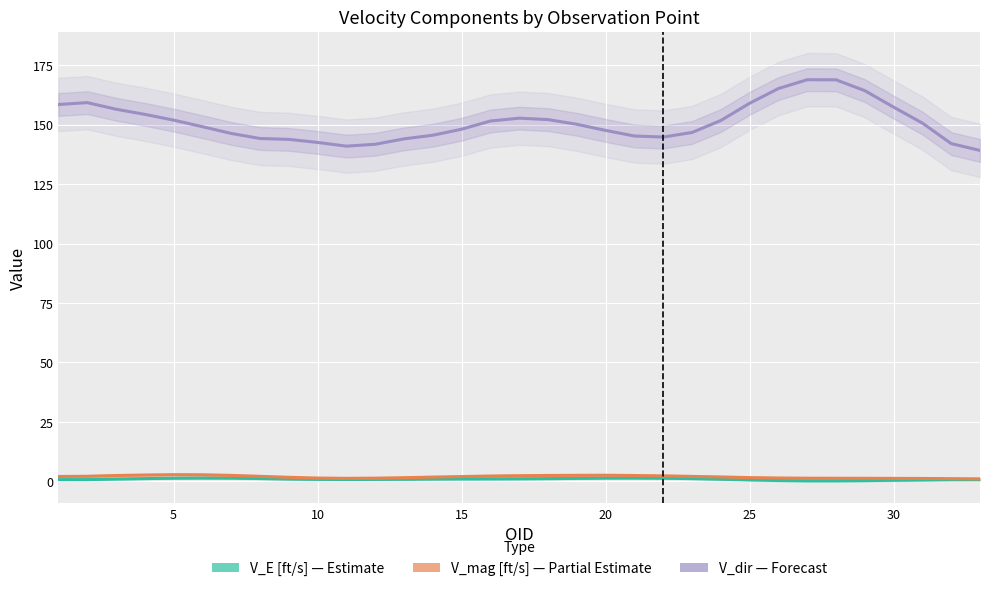

How many interior local valleys does the V_dir series have?

2